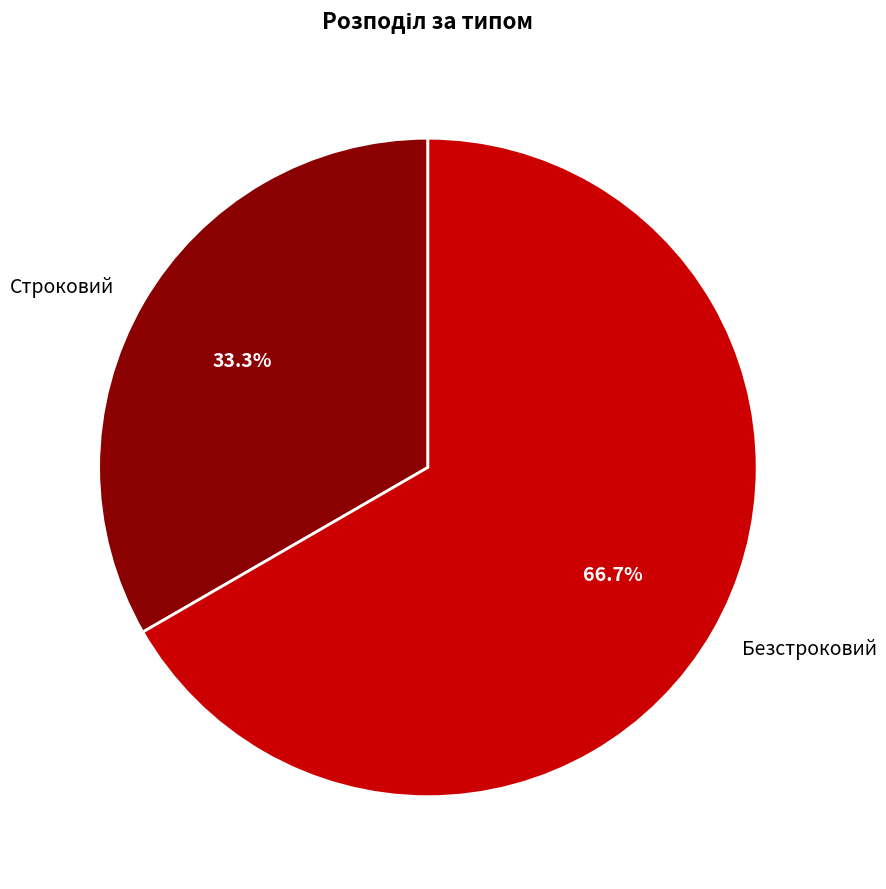

To the nearest percent, what is the combined percentage of Строковий and Безстроковий?

100%